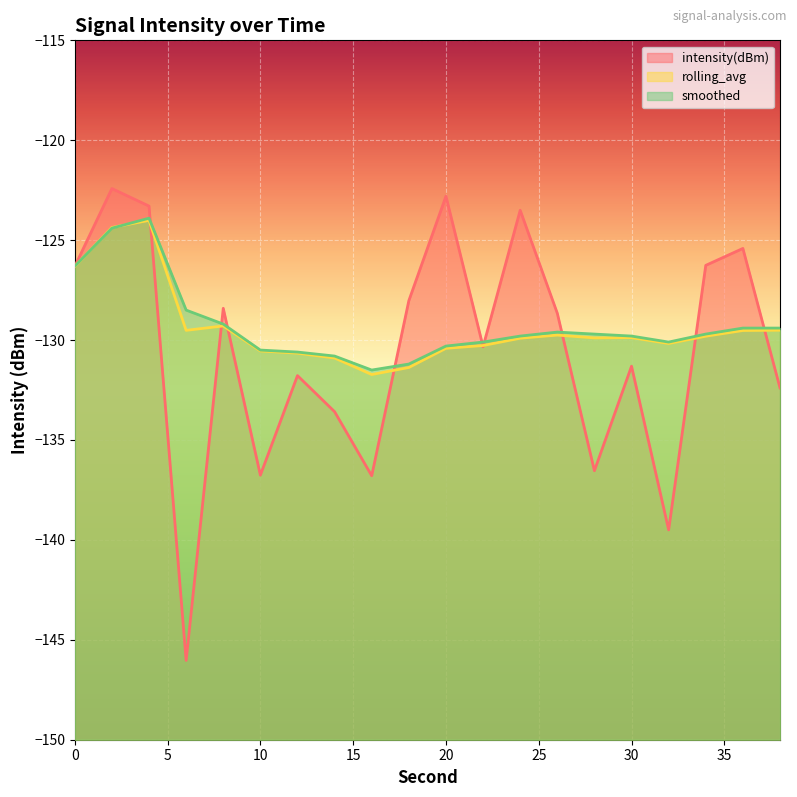

What is the average value of the rolling_avg series?

-129.4